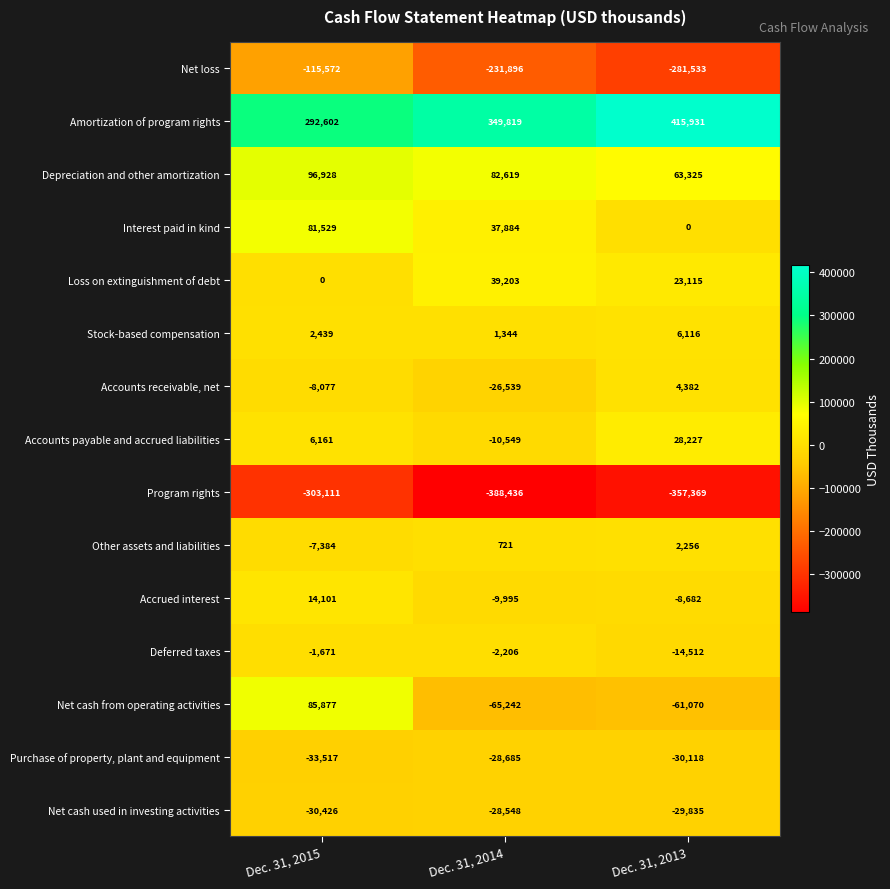

Count the number of categories in the chart.

3